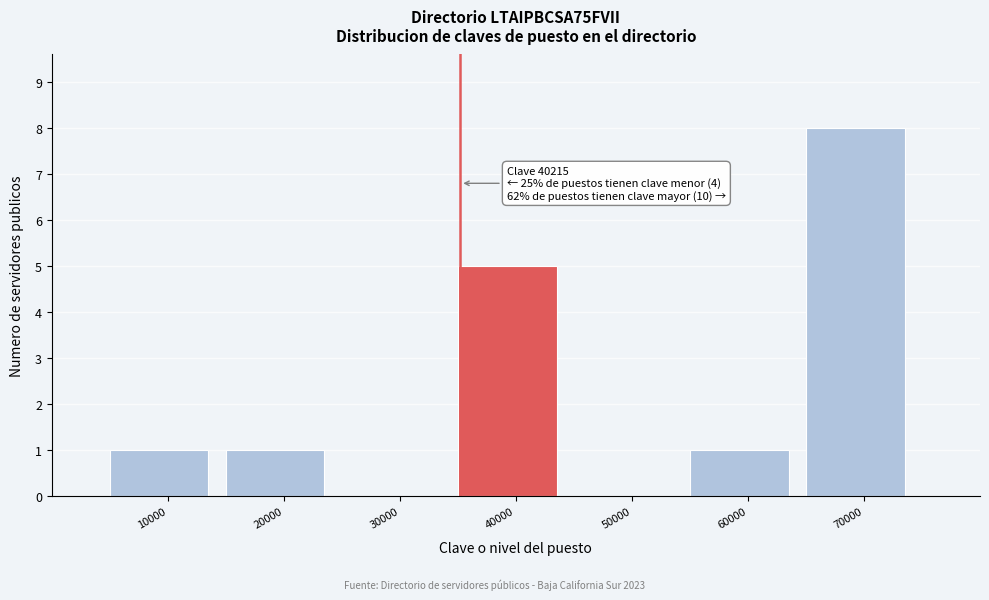

Reading right to left, what are all the values shown in this chart?

70000=8	60000=1	50000=0	40000=5	30000=0	20000=1	10000=1